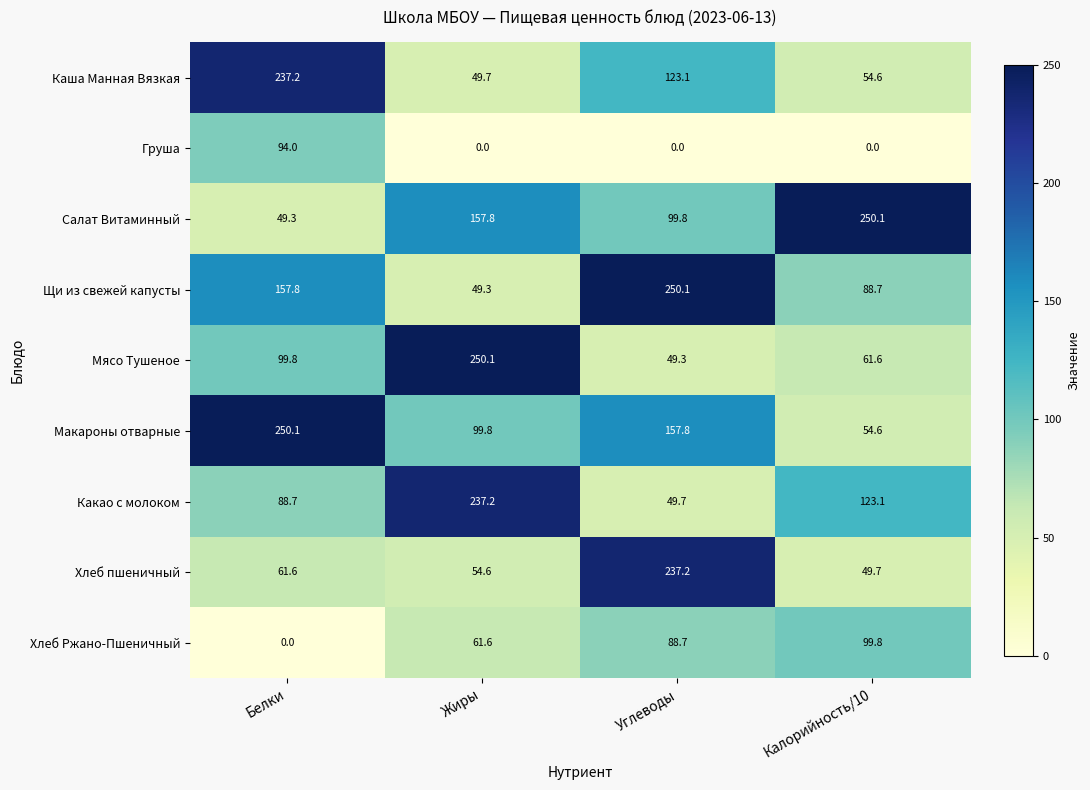

Between Белки and Жиры, which series saw the biggest shift?

Каша Манная Вязкая